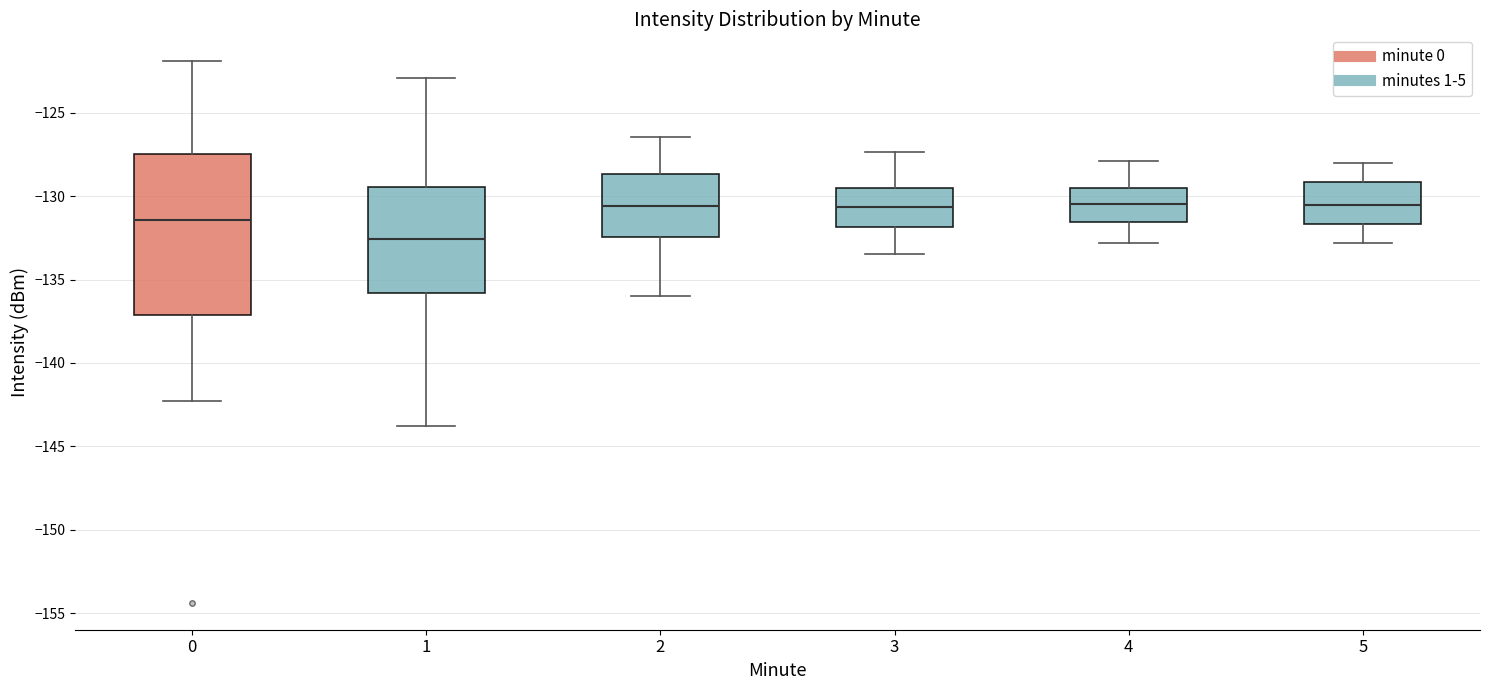

Where is the upper edge of the box at x = 4 on the y-axis? The values are not printed on the chart, so give them approximately, as read against the axis.

-129.5